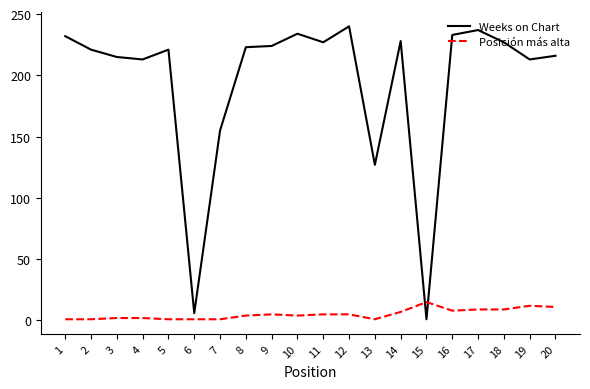

True or false: Weeks on Chart and Posición más alta cross at least once.

True